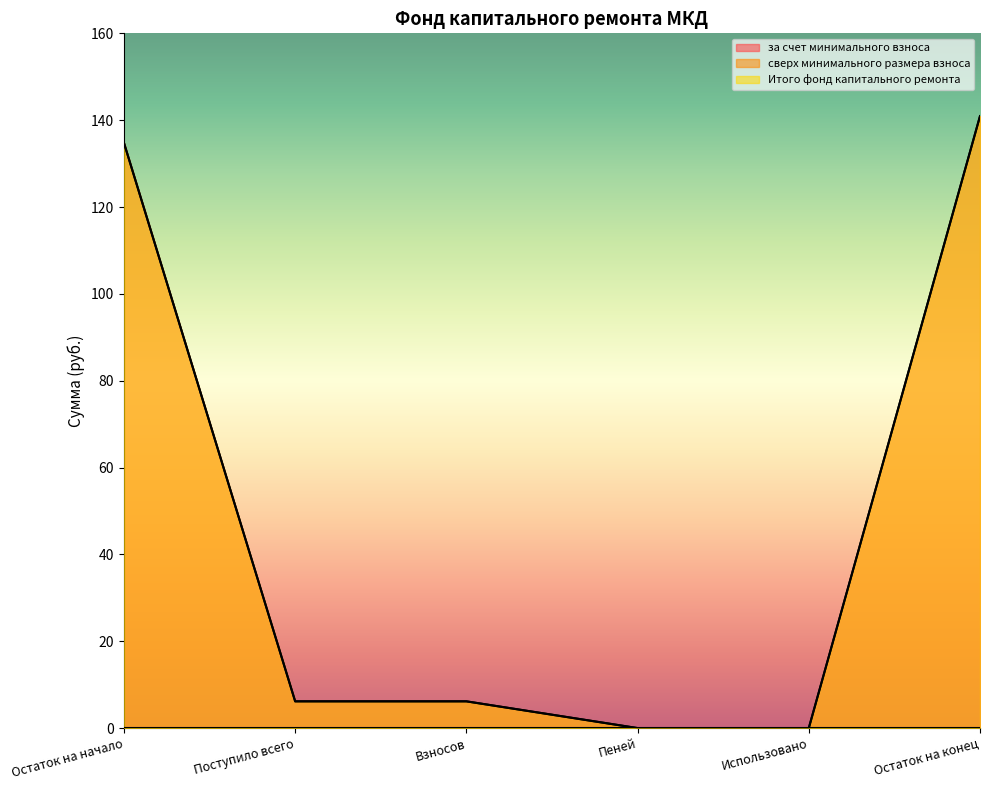

How many values in the Итого фонд капитального ремонта series exceed 6?

4